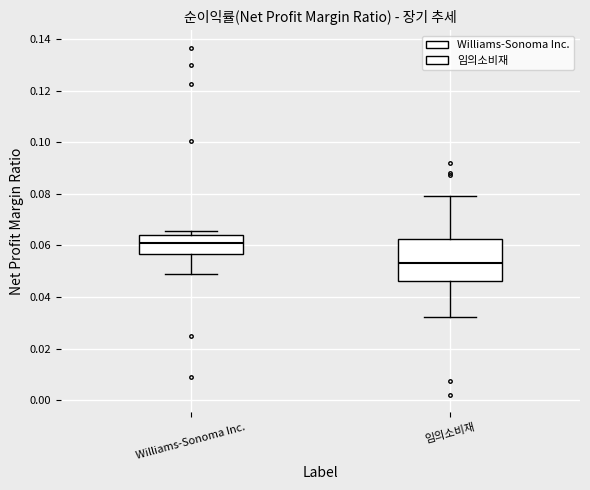

Reading left to right, read every box against the y-axis: the position of its median line, the range the box covers, and the ends of its whiskers. The values are not printed on the chart, so give them approximately, as read against the axis.

Williams-Sonoma Inc.: median 0.060, box 0.056 to 0.064, whiskers 0.050 to 0.066
임의소비재: median 0.054, box 0.046 to 0.062, whiskers 0.032 to 0.080